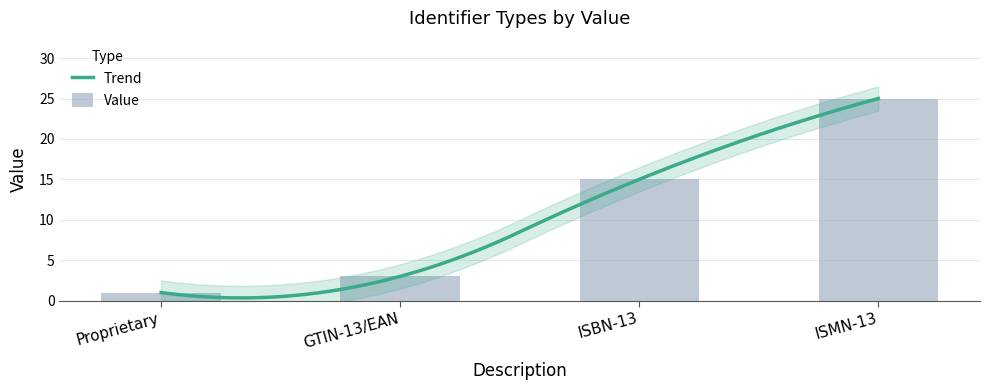

The chart shows a value of 0 at Proprietary. True or false?

False